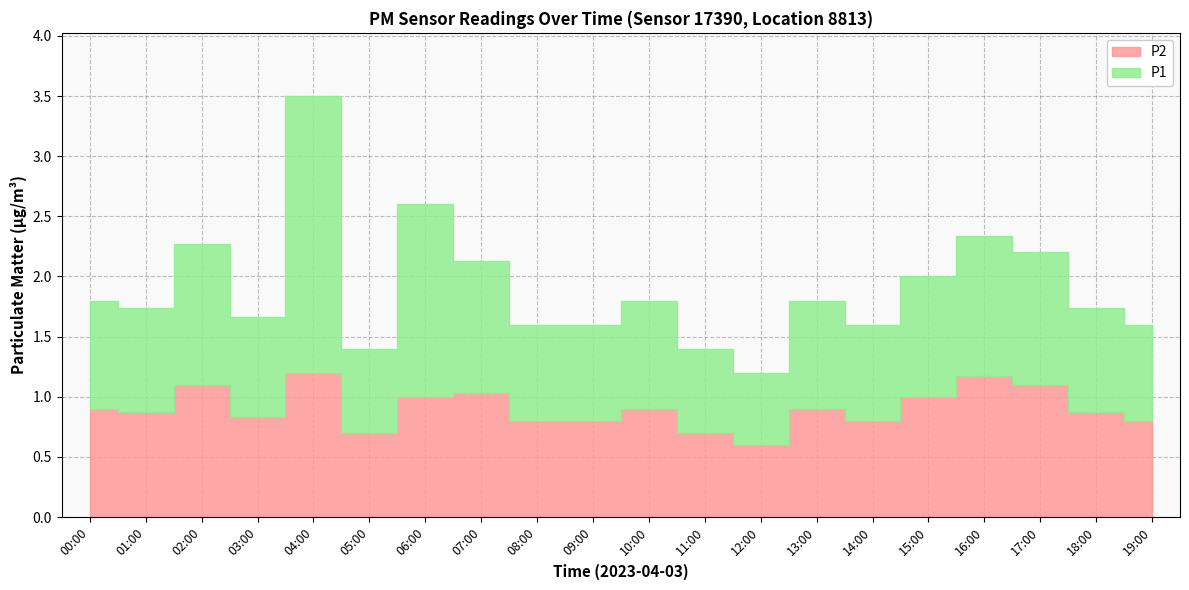

Reading left to right, transcribe all the data shown in this chart.

P1: 00:00=0.9	01:00=0.9	02:00=1.2	03:00=0.8	04:00=2.3	05:00=0.7	06:00=1.6	07:00=1.1	08:00=0.8	09:00=0.8	10:00=0.9	11:00=0.7	12:00=0.6	13:00=0.9	14:00=0.8	15:00=1.0	16:00=1.2	17:00=1.1	18:00=0.9	19:00=0.8
P2: 00:00=0.9	01:00=0.9	02:00=1.1	03:00=0.8	04:00=1.2	05:00=0.7	06:00=1.0	07:00=1.0	08:00=0.8	09:00=0.8	10:00=0.9	11:00=0.7	12:00=0.6	13:00=0.9	14:00=0.8	15:00=1.0	16:00=1.2	17:00=1.1	18:00=0.9	19:00=0.8